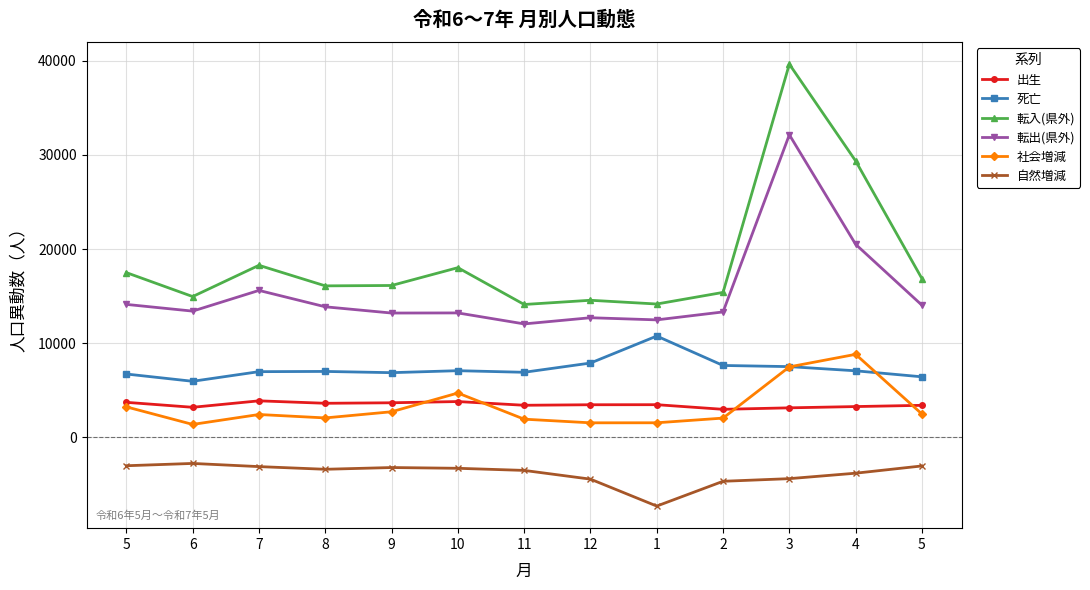

What is the label of the 11th point from the right?

7